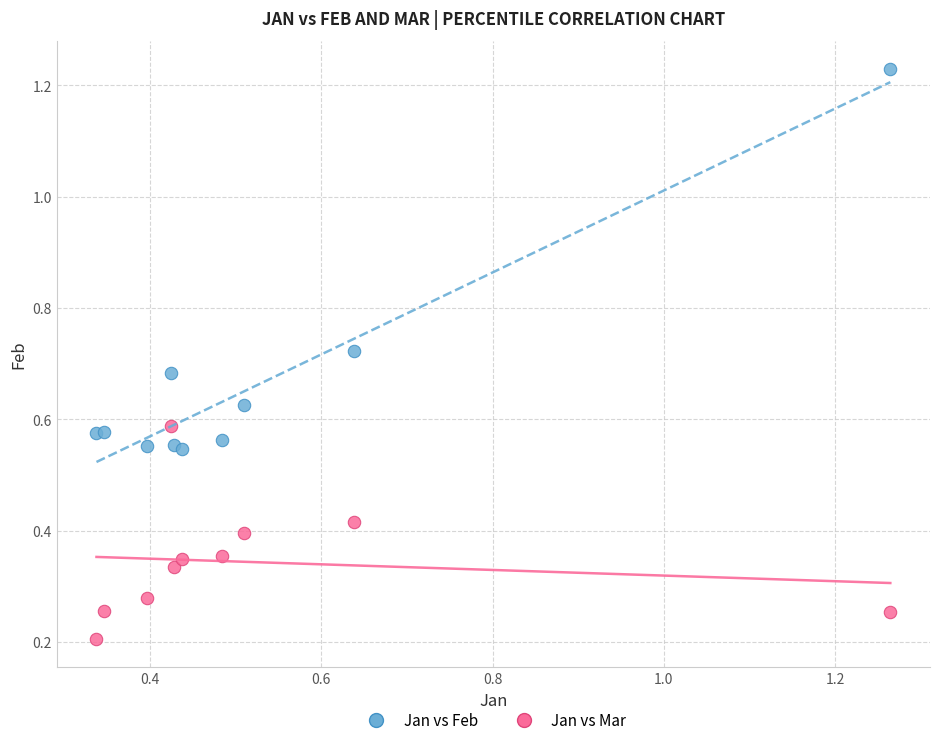

Which series contains the lowest Y value?

Jan vs Mar